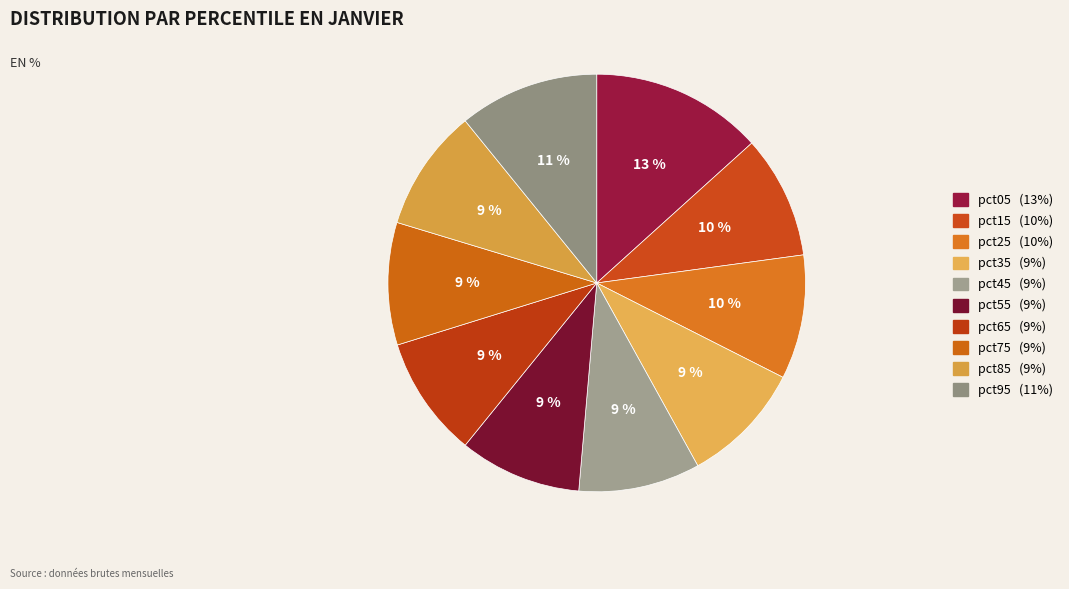

Is it true that pct15 is 10% of the pie?

True